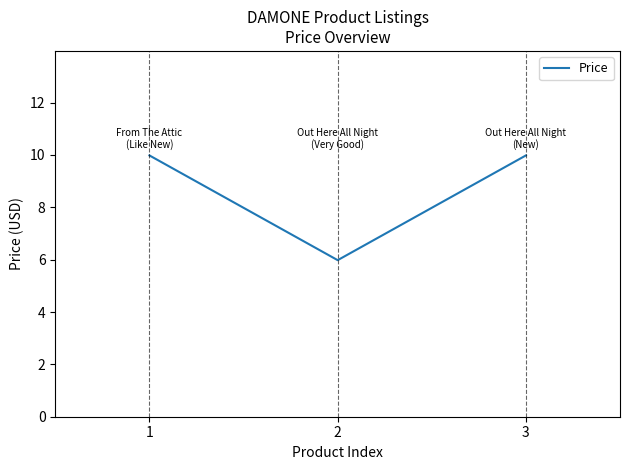

Reading right to left, list all the values displayed in this chart.

3=10.0	2=6.0	1=10.0